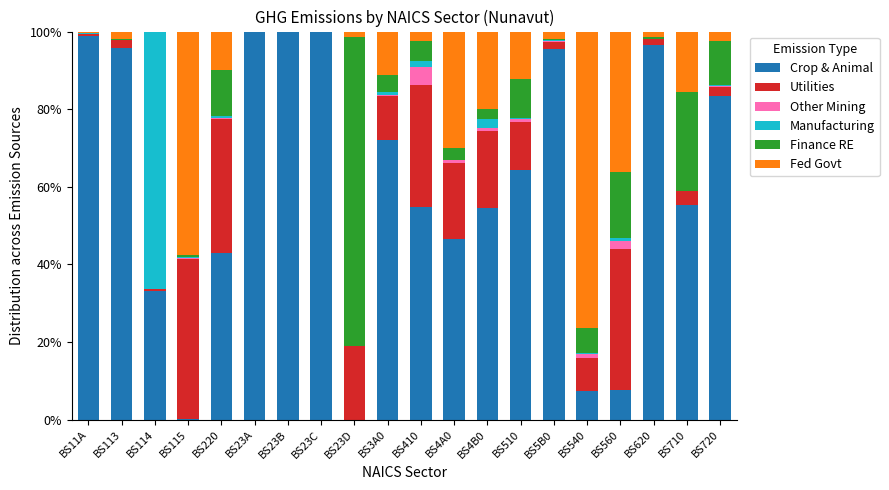

The Crop & Animal series shows 113.8 at BS510. True or false?

False